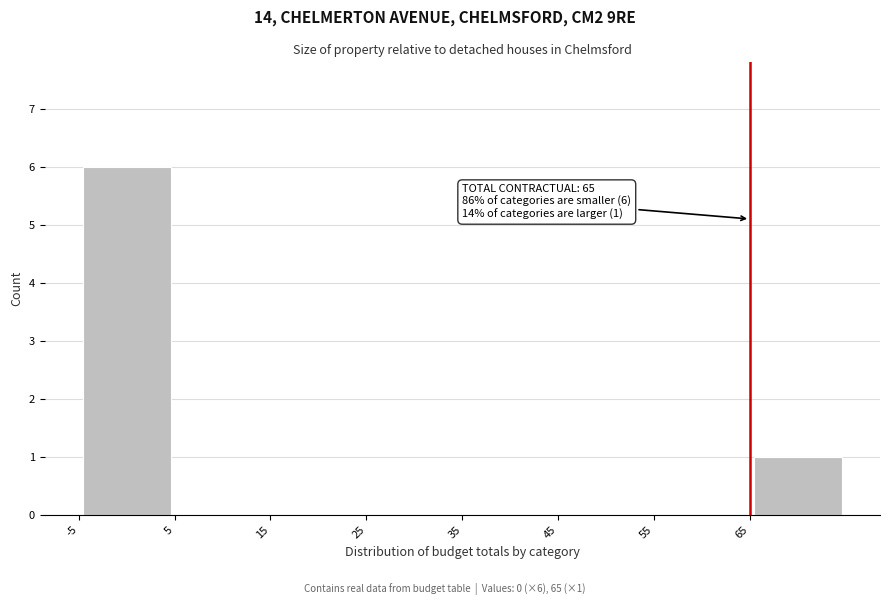

Which range on the x-axis has the tallest bar?

-5 to 5